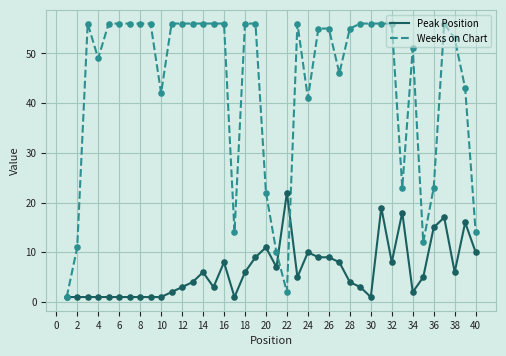

Which series has the largest total across all categories?

Weeks on Chart